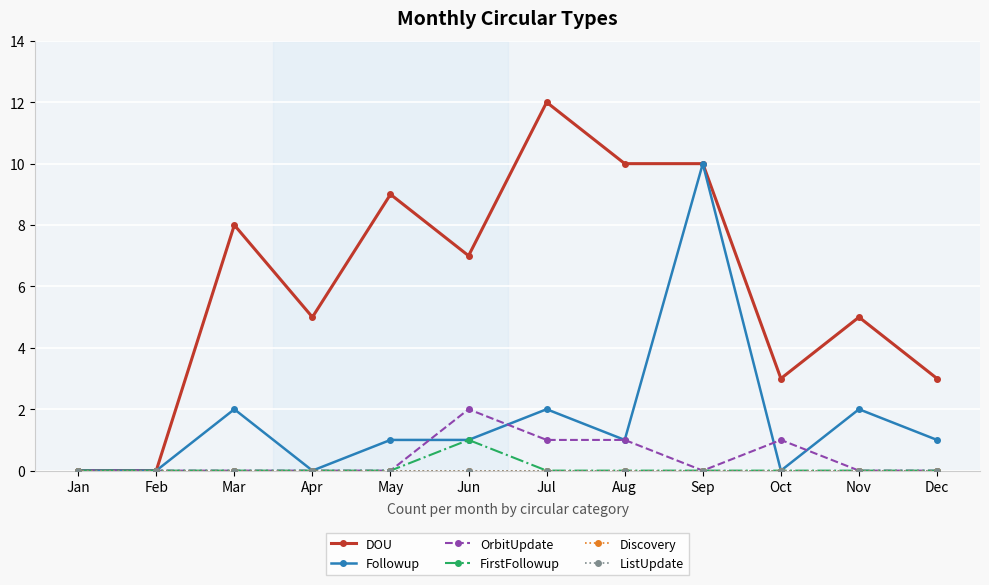

What is the maximum value shown in the chart?

12